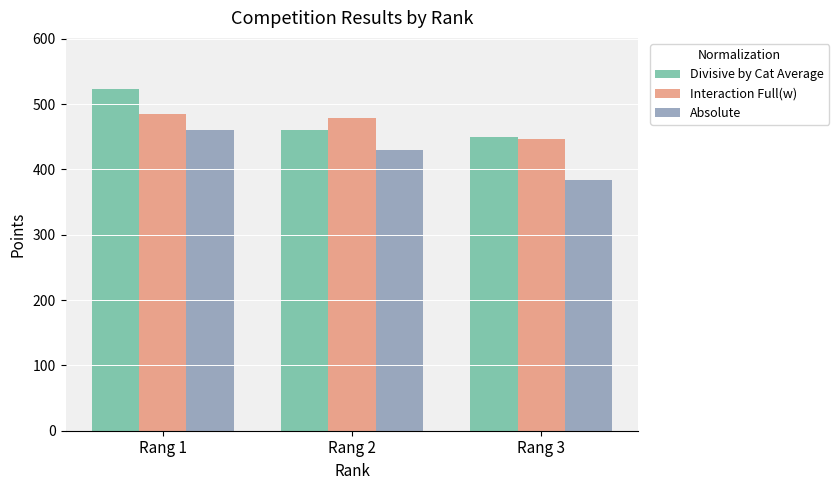

How many categories are shown in the chart?

3